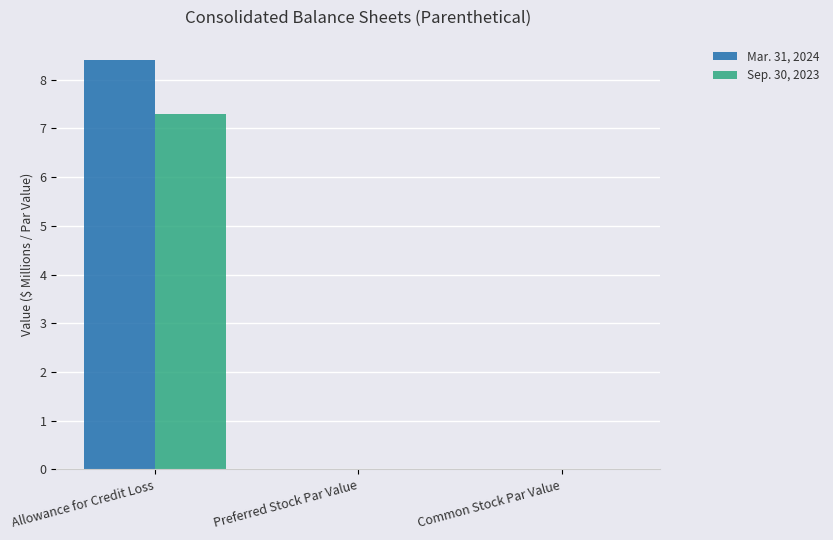

True or false: Mar. 31, 2024 has a value of 12.4 at Allowance for Credit Loss.

False